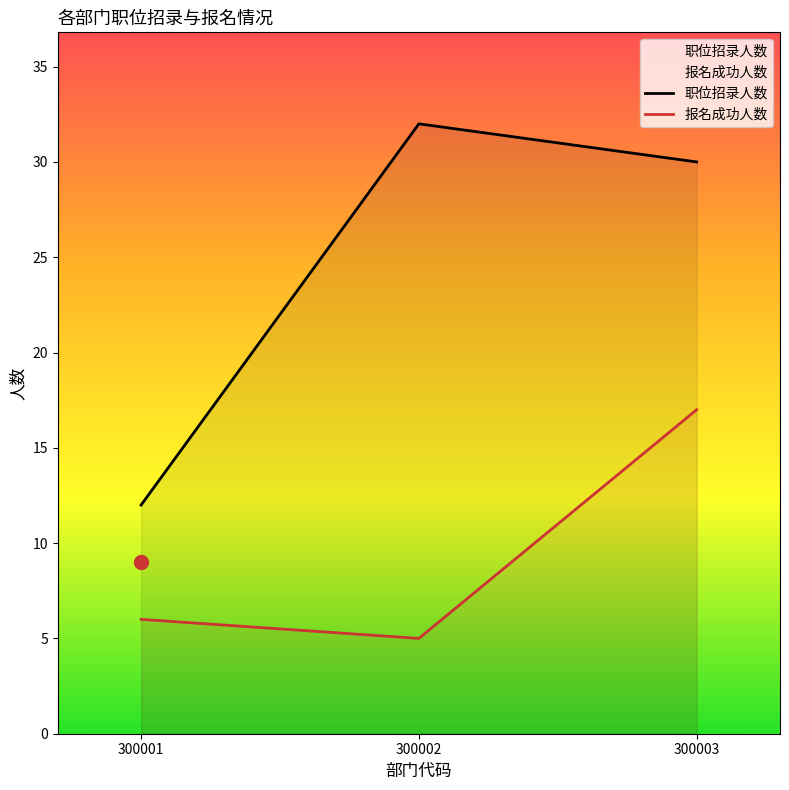

Rank the series by their average value, from lowest to highest.

报名成功人数, 职位招录人数